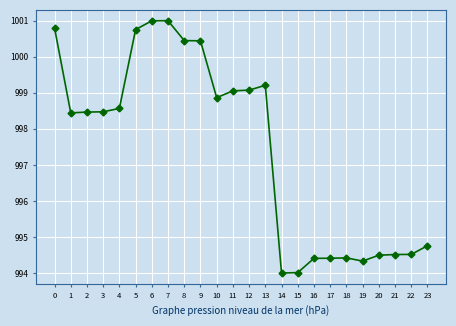

What is the change in value from 1 to 6?

+2.6